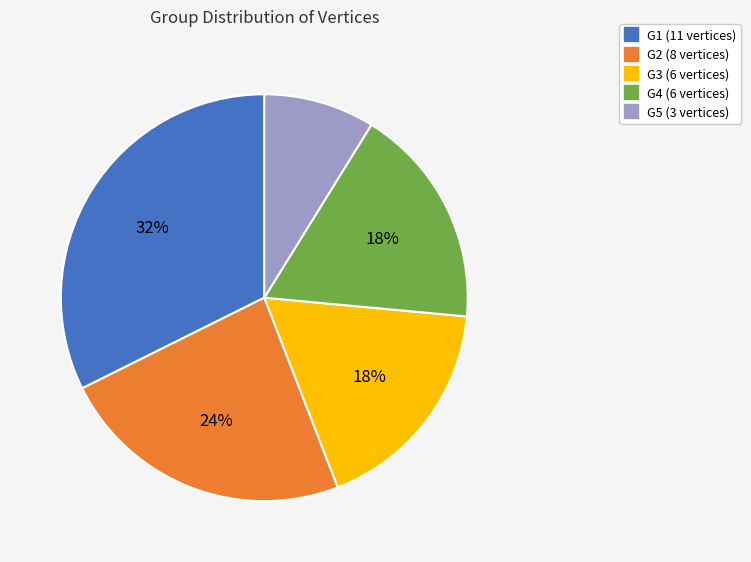

Is G2 the majority of the pie?

No